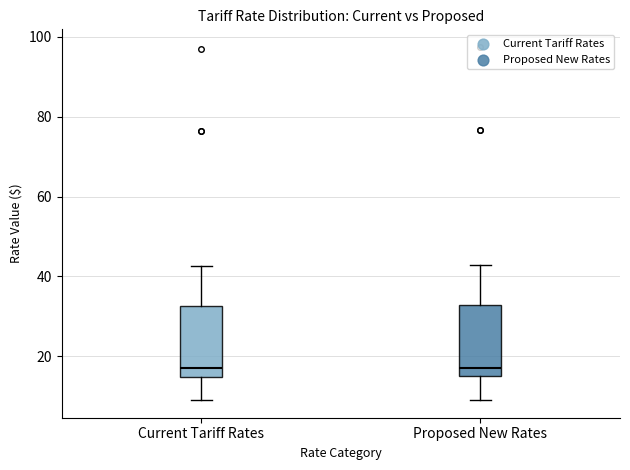

Reading left to right, transcribe this box plot: for each box, give where its median line is, the range the box spans, and where its two whiskers end, as read against the y-axis. The values are not printed on the chart, so give them approximately, as read against the axis.

Current Tariff Rates: median 16, box 14 to 32, whiskers 8 to 42
Proposed New Rates: median 16, box 14 to 32, whiskers 10 to 42